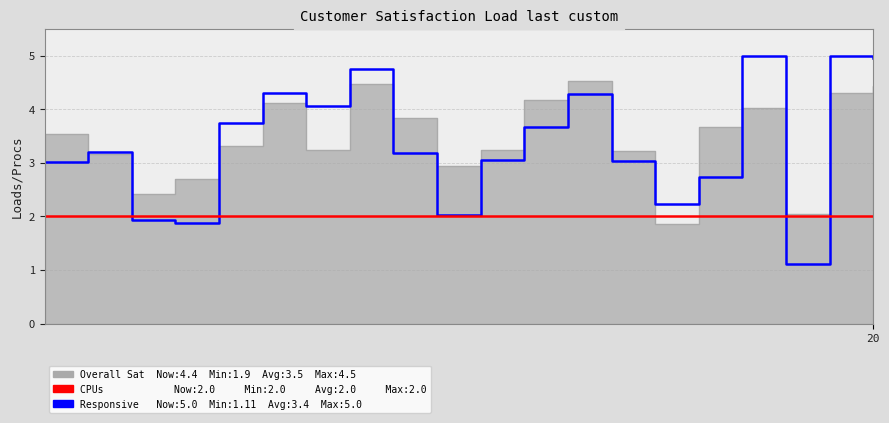

What is the sum of the CPUs values at 13 and 16?

4.0